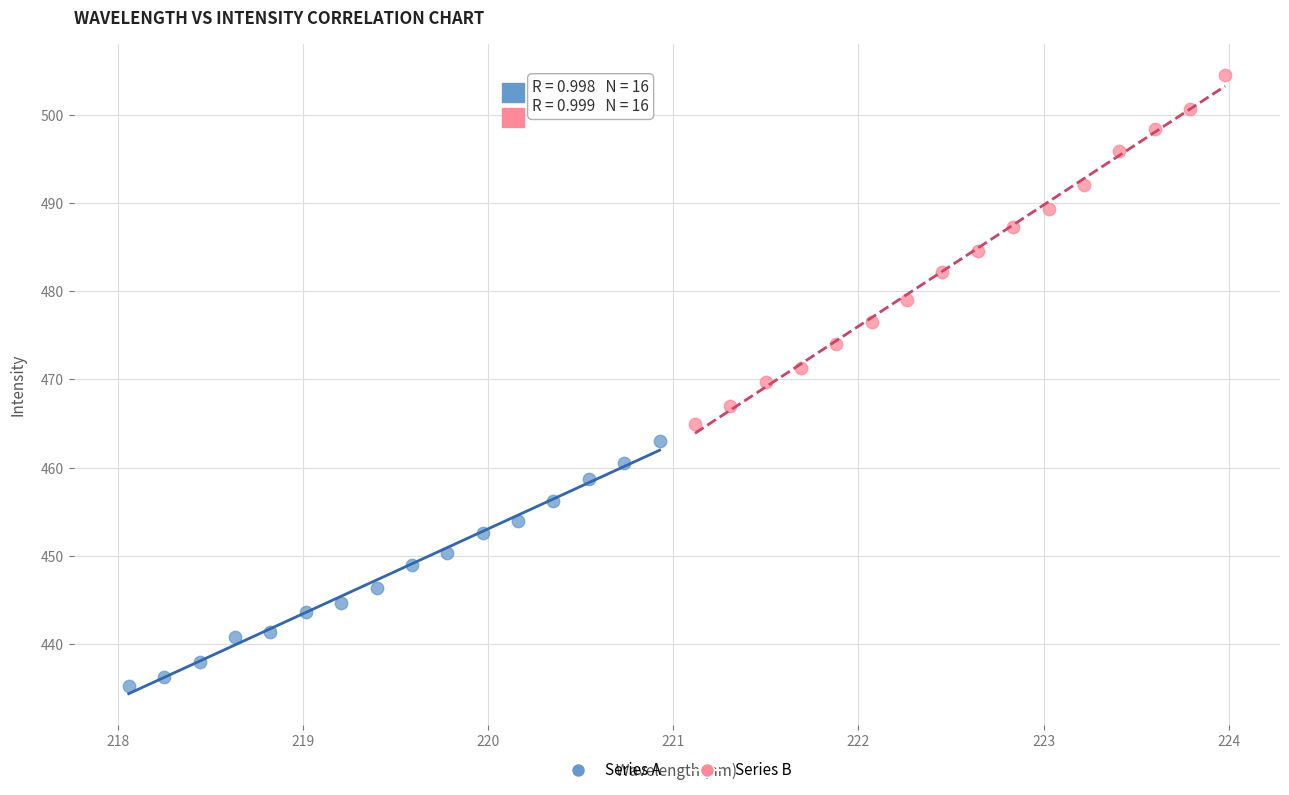

Which series reaches the maximum Y coordinate?

Series B